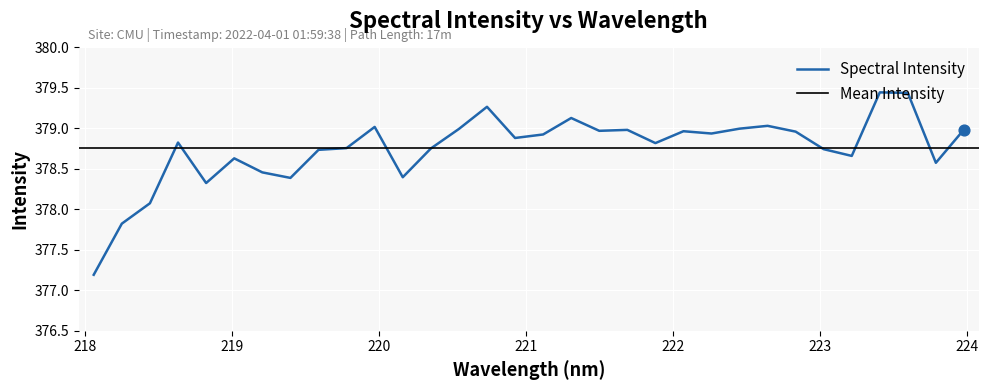

Between 223.2172 and 218.0596, which is larger?

223.2172